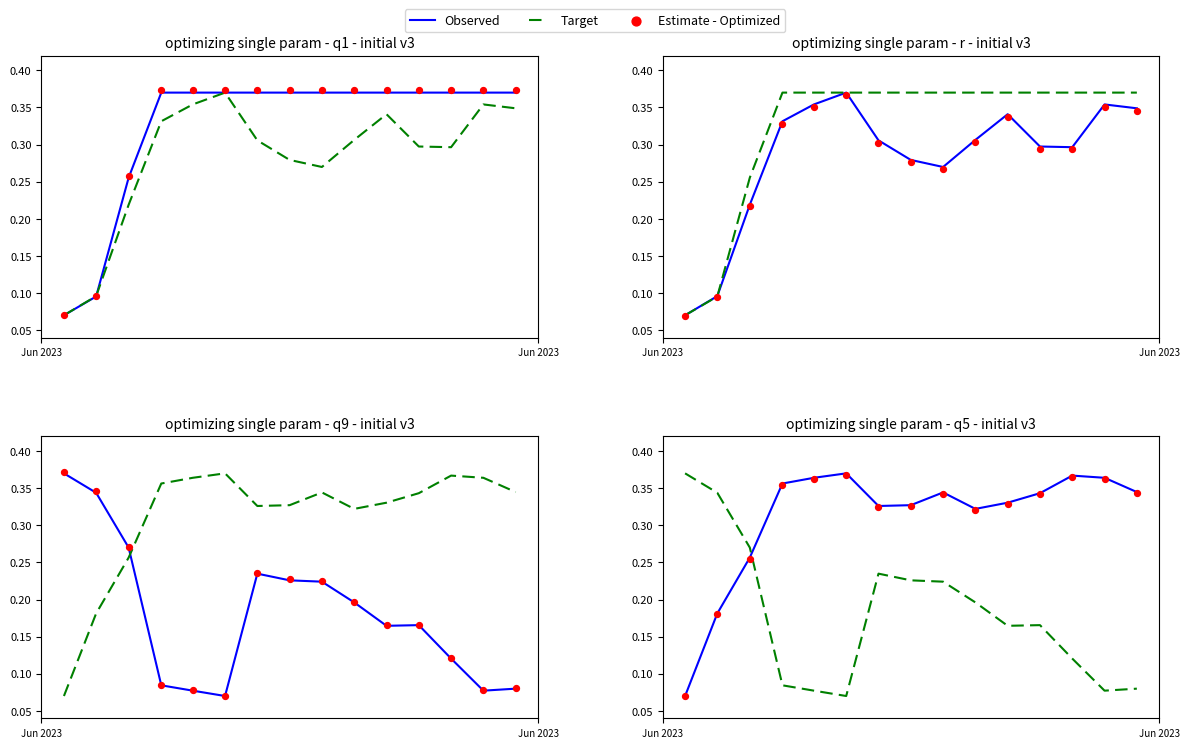

Which series has the widest spread of Y values?

Observed